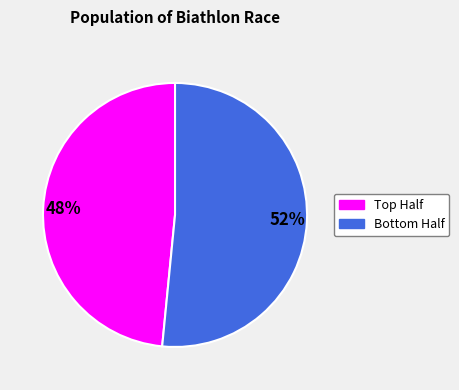

Count the number of slices in the pie.

2